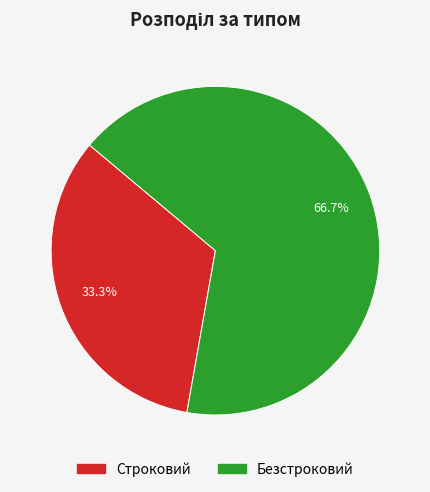

What portion of the pie excludes Безстроковий?

33.3%